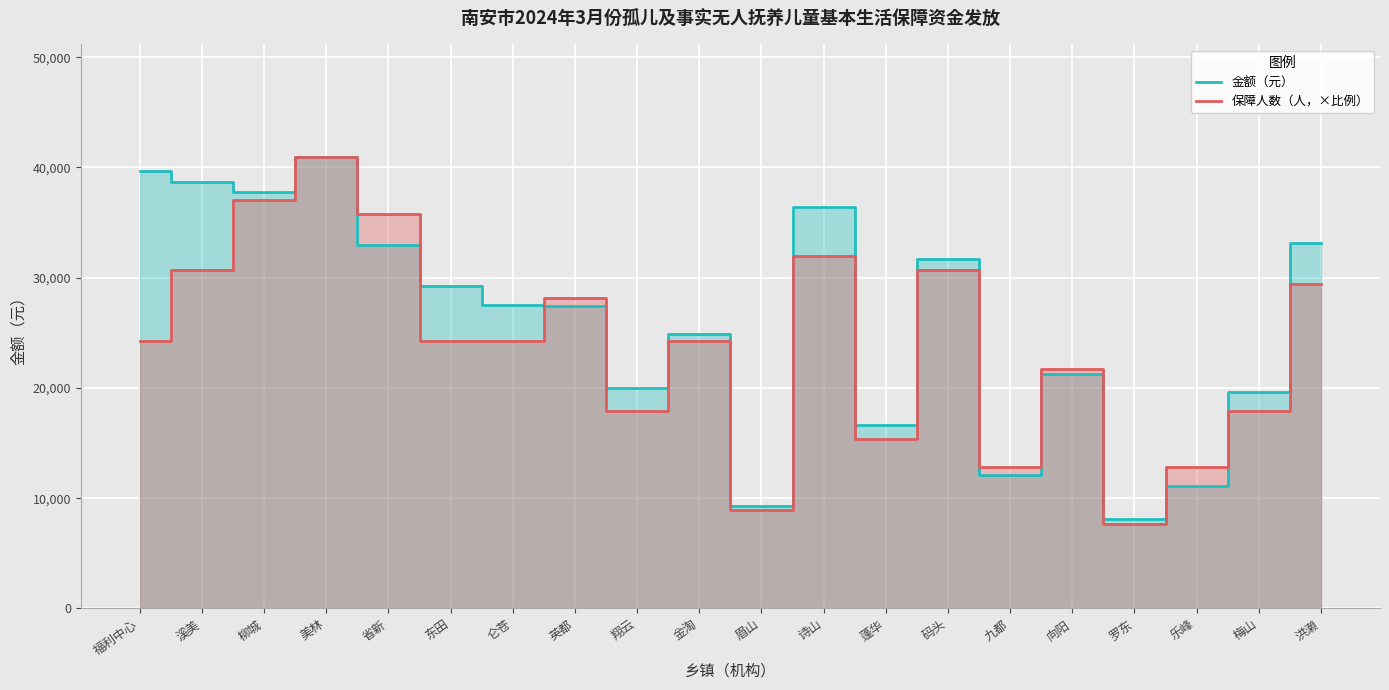

What is the approximate value of 金额（元） at 美林?

40926.0